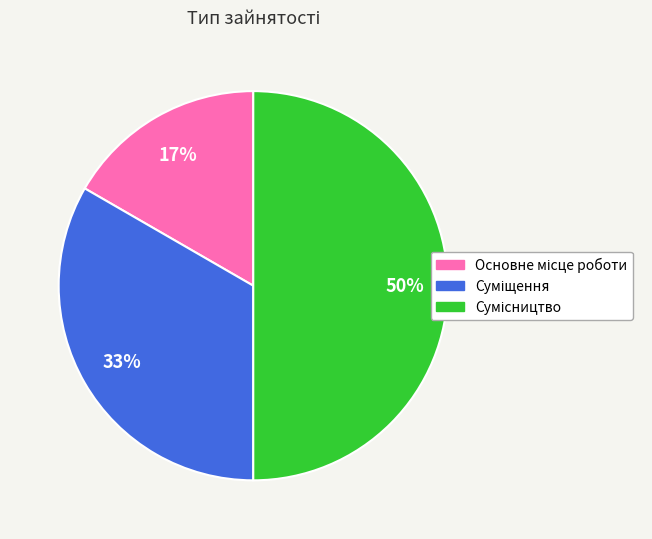

How many segments does this pie chart have?

3